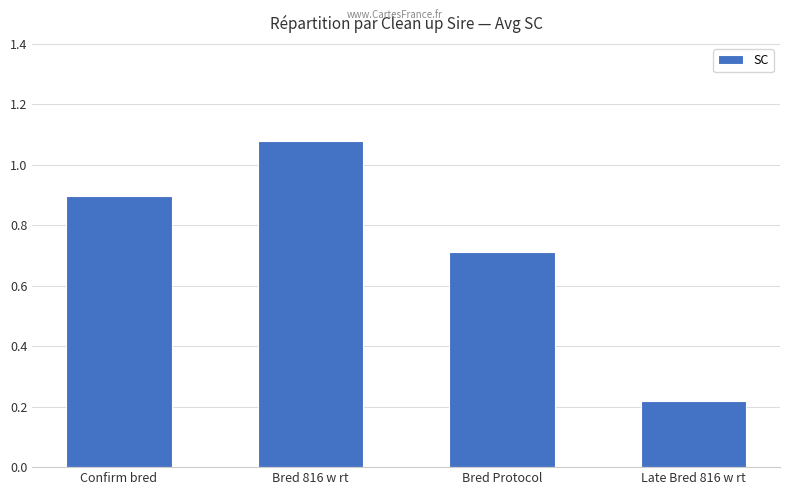

Rank the categories by value from lowest to highest.

Late Bred 816 w rt, Bred Protocol, Confirm bred, Bred 816 w rt